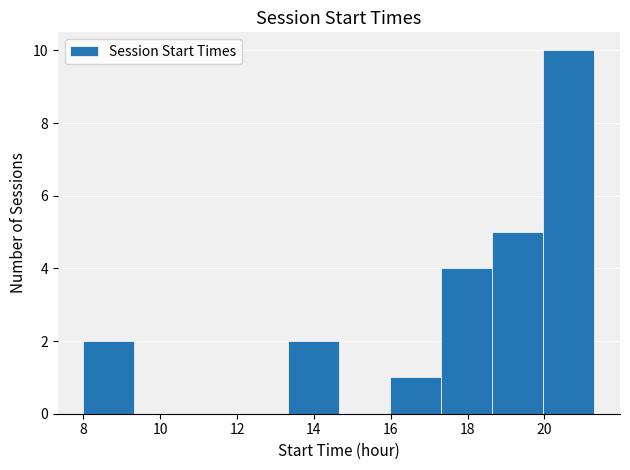

What is the height of the bar covering 17.4 to 18.6 on the x-axis? Neither the bar edges nor the heights are printed on the chart, so give them approximately, as read against the axes.

4